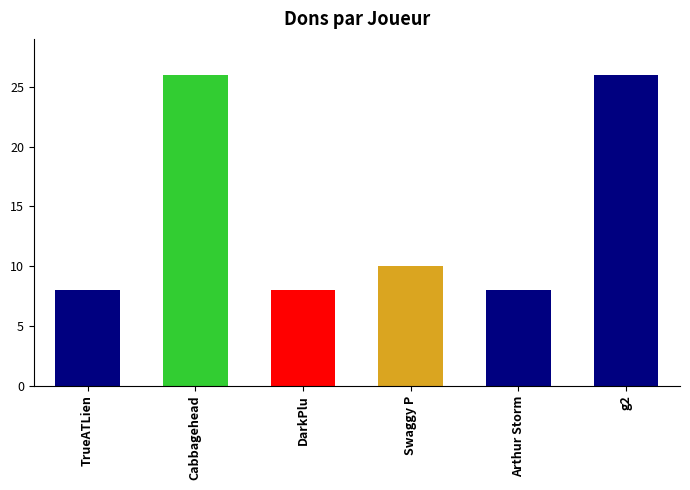

Which has a higher value, DarkPlu or g2?

g2